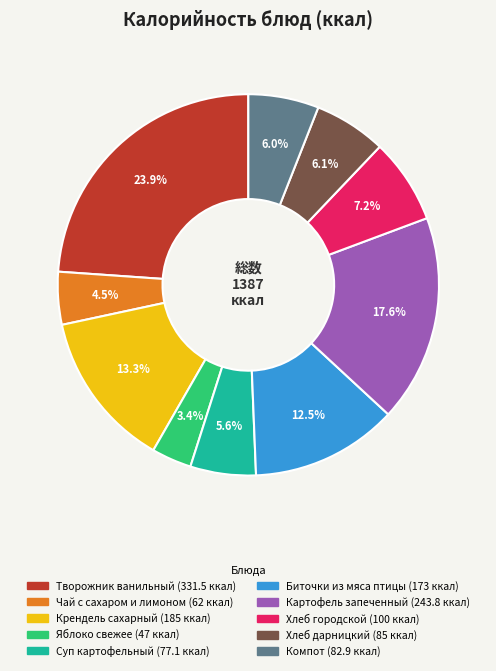

Is there any slice that represents more than half of the pie?

No